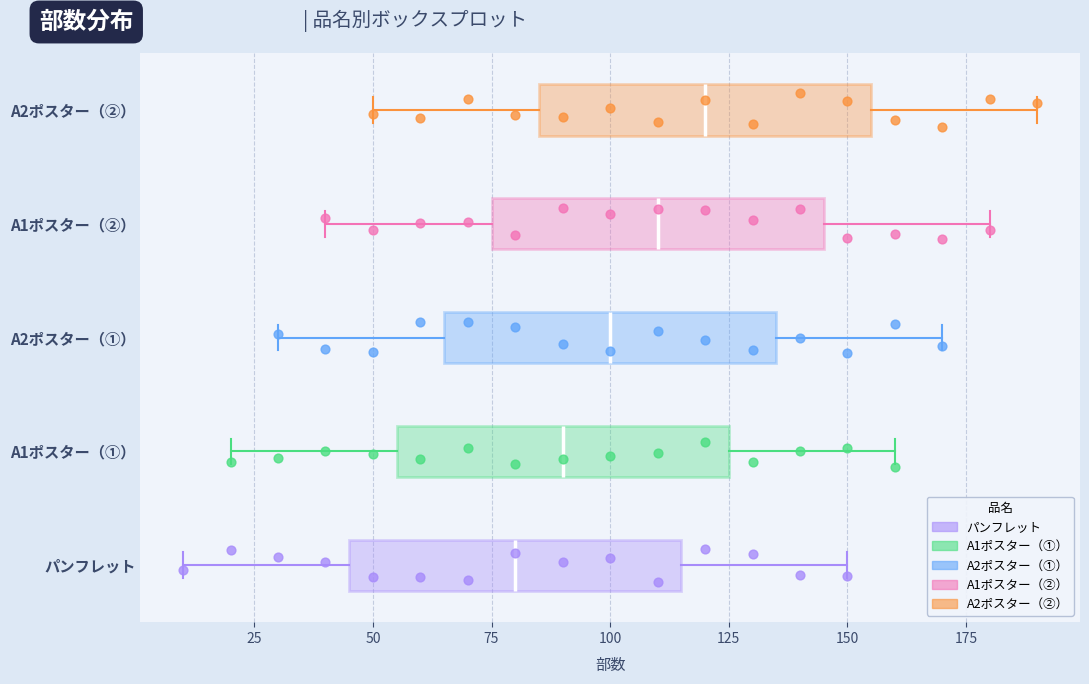

Reading bottom to top, transcribe this box plot: for each box, give where its median line is, the range the box spans, and where its two whiskers end, as read against the x-axis. The values are not printed on the chart, so give them approximately, as read against the axis.

パンフレット: median 80, box 45 to 115, whiskers 10 to 150
A1ポスター（①）: median 90, box 55 to 125, whiskers 20 to 160
A2ポスター（①）: median 100, box 65 to 135, whiskers 30 to 170
A1ポスター（②）: median 110, box 75 to 145, whiskers 40 to 180
A2ポスター（②）: median 120, box 85 to 155, whiskers 50 to 190